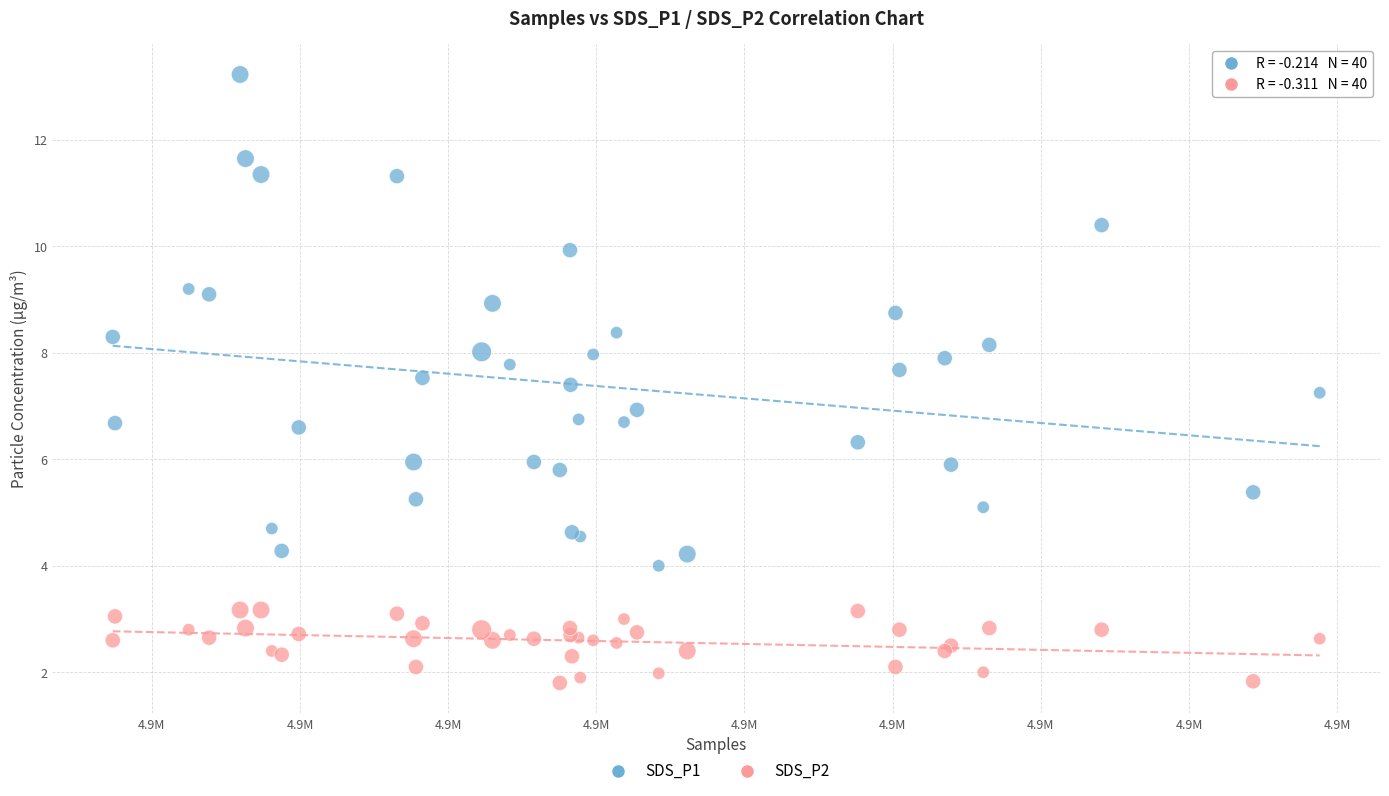

What is the X range (max minus min) for the scatter plot?

40723.0